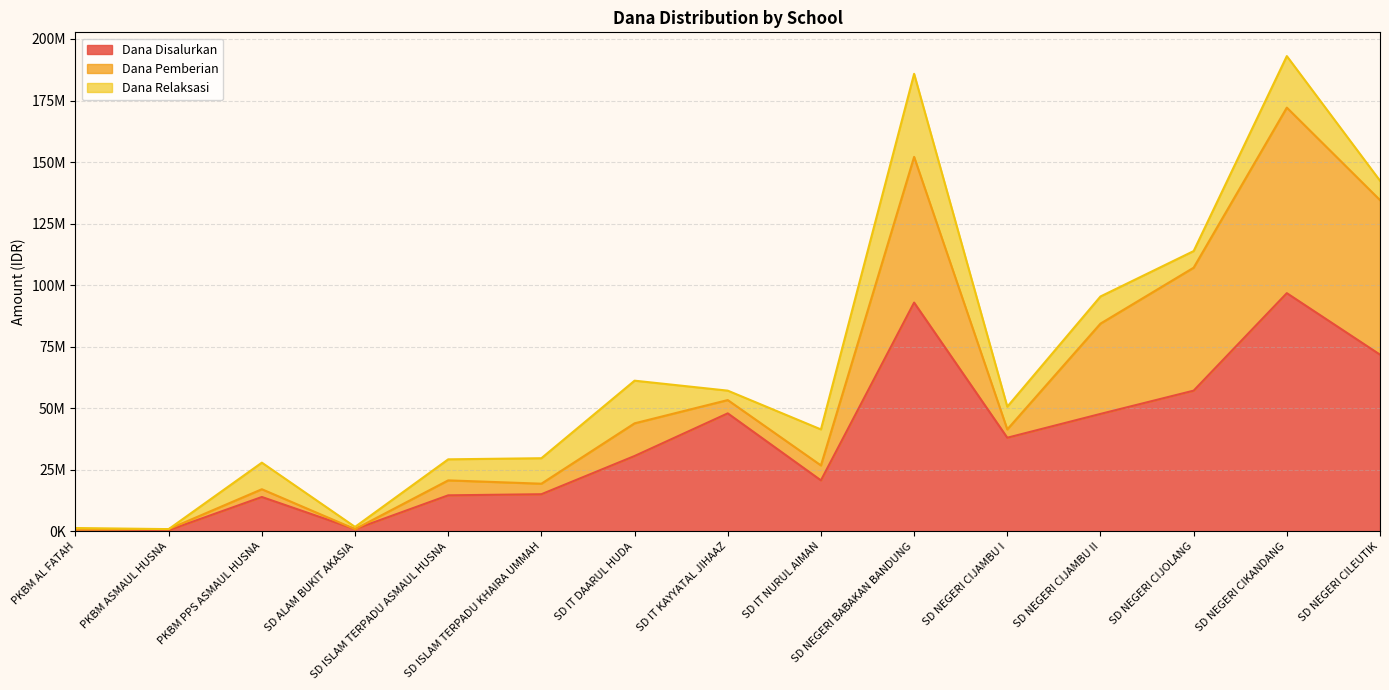

Between SD ALAM BUKIT AKASIA and SD NEGERI CILEUTIK, which is larger?

SD NEGERI CILEUTIK